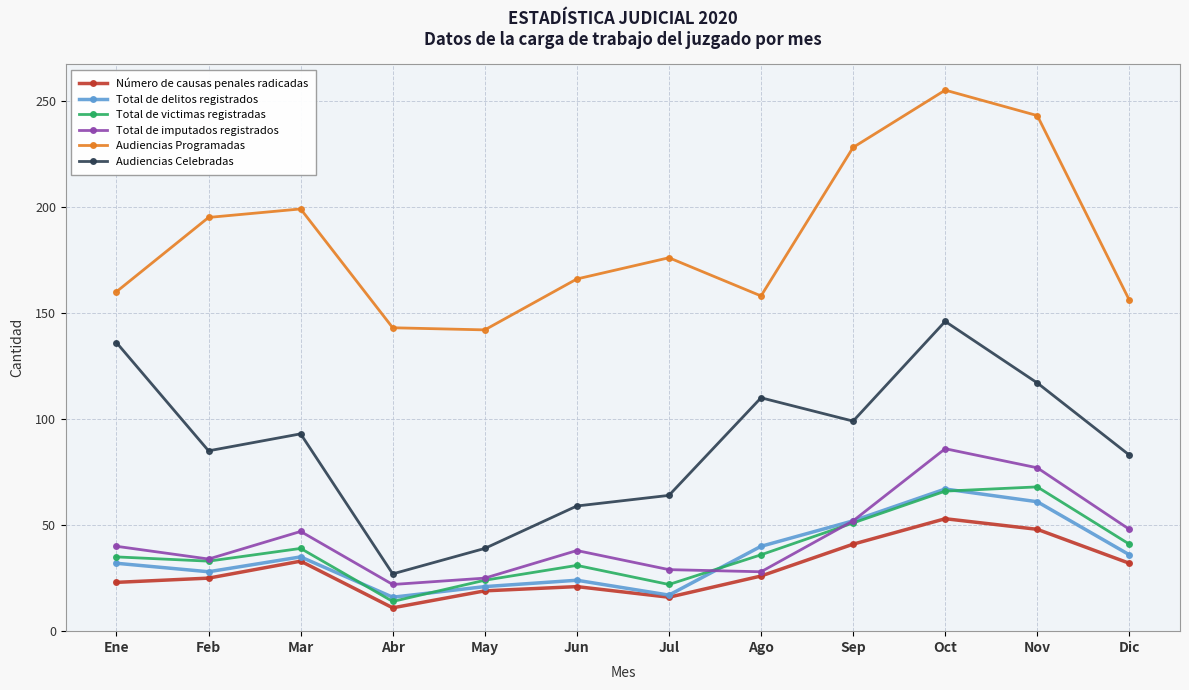

Between Jun and Sep, which series saw the biggest shift?

Audiencias Programadas